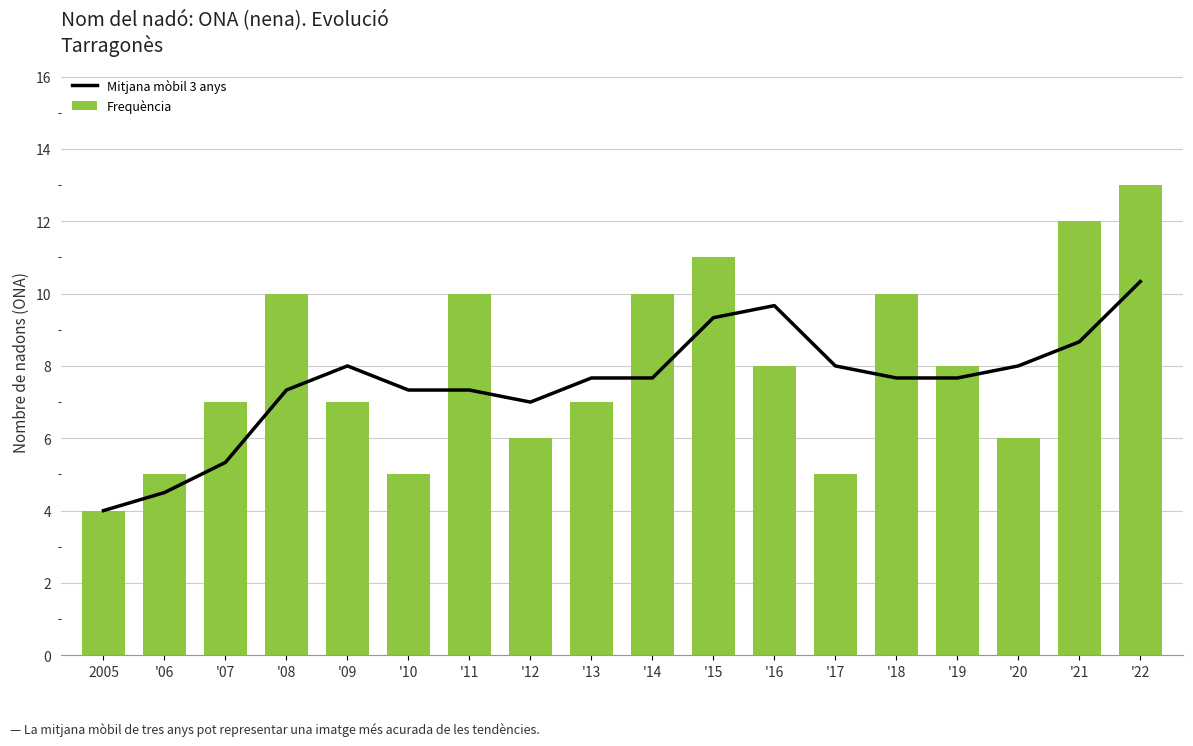

What position from the left is '15?

11